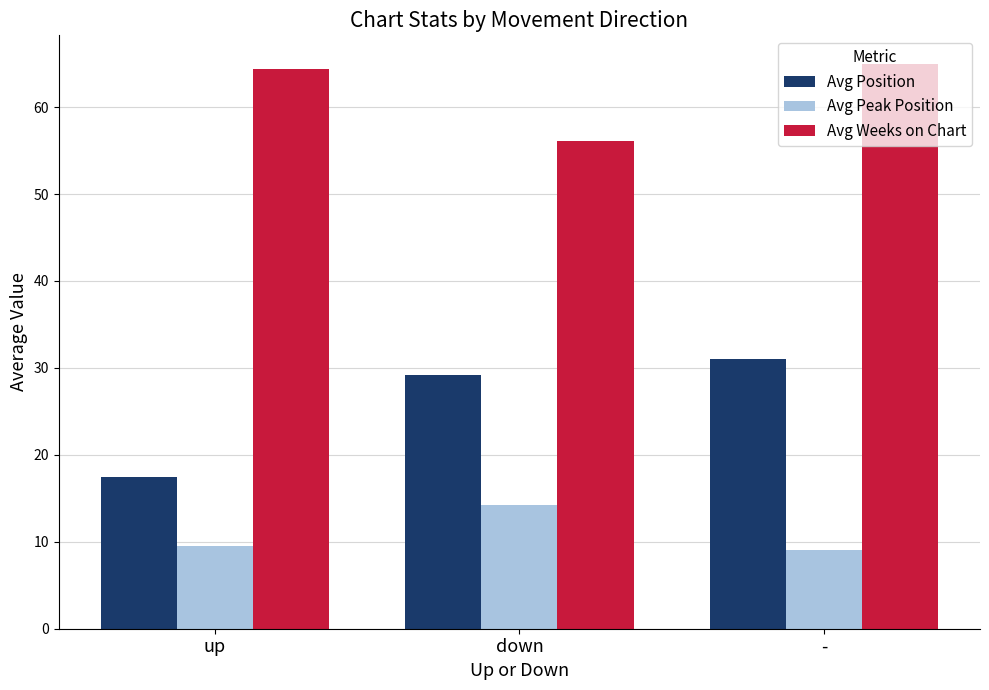

Is it true that Avg Peak Position equals 3.4 at down?

False